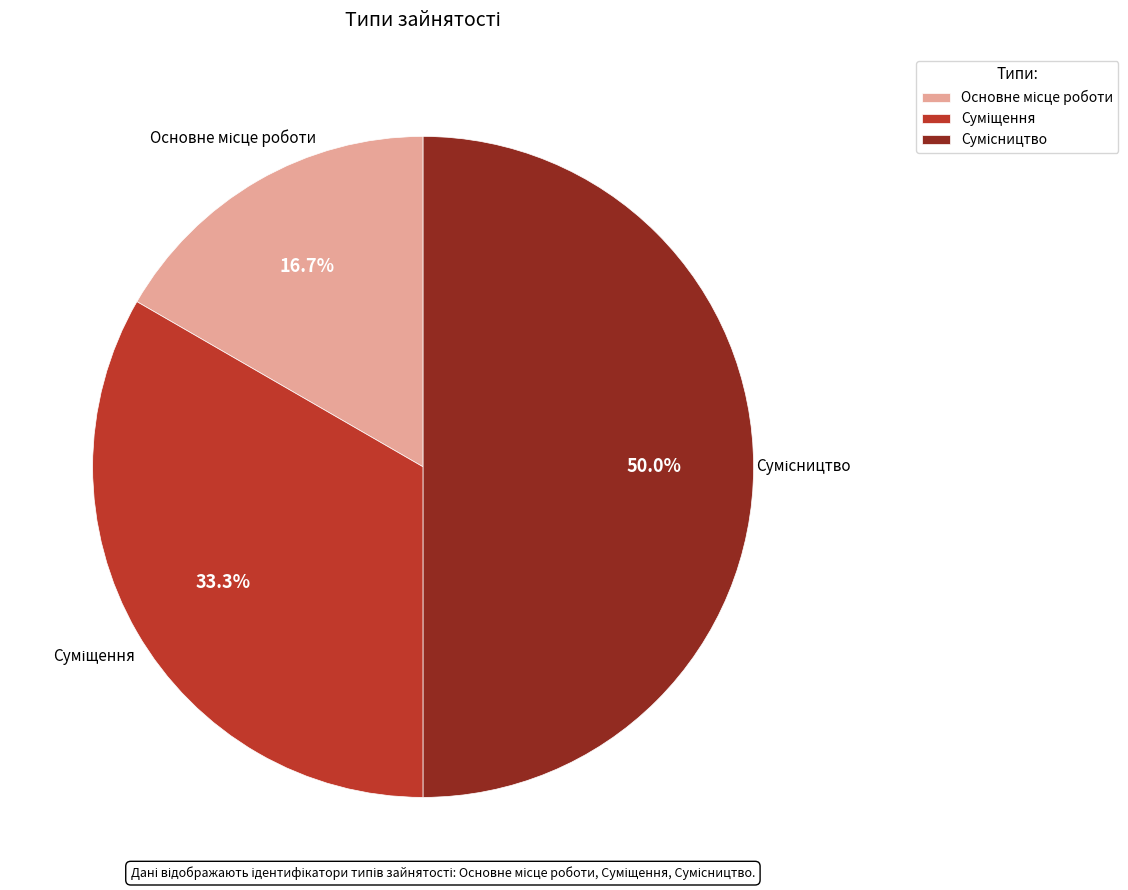

Does Сумісництво account for over 50% of the chart?

No